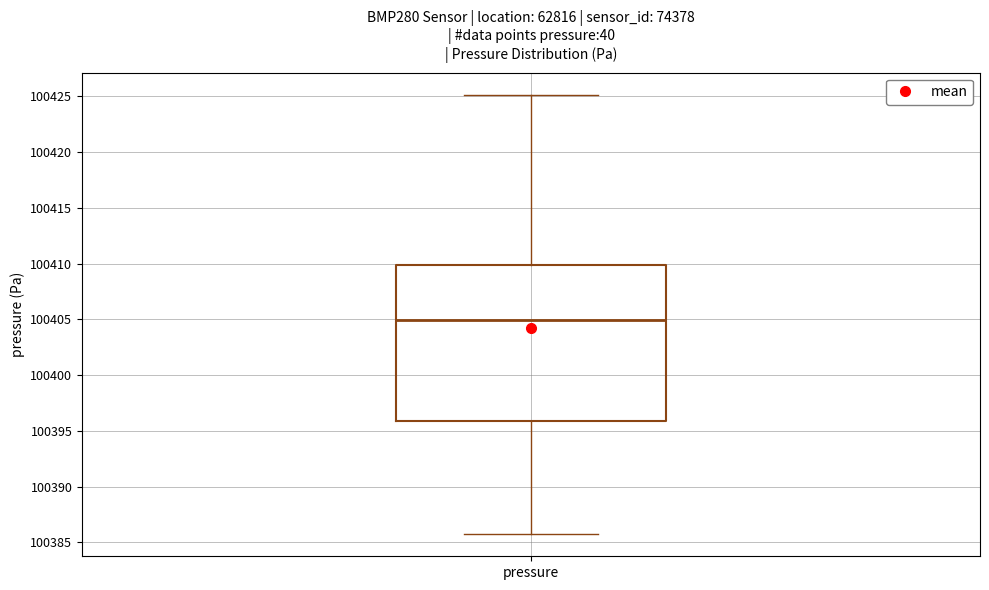

Read this box plot against the y-axis: the position of the median line, the range covered by the box, and the ends of both whiskers. The values are not printed on the chart, so give them approximately, as read against the axis.

median 100405.0, box 100396.0 to 100410.0, whiskers 100385.5 to 100425.0